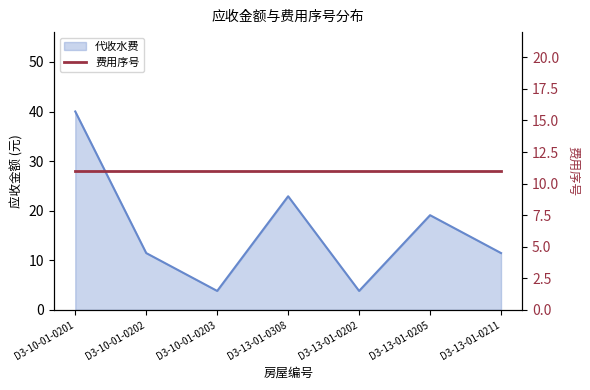

What is the label of the 3rd point from the right?

D3-13-01-0202